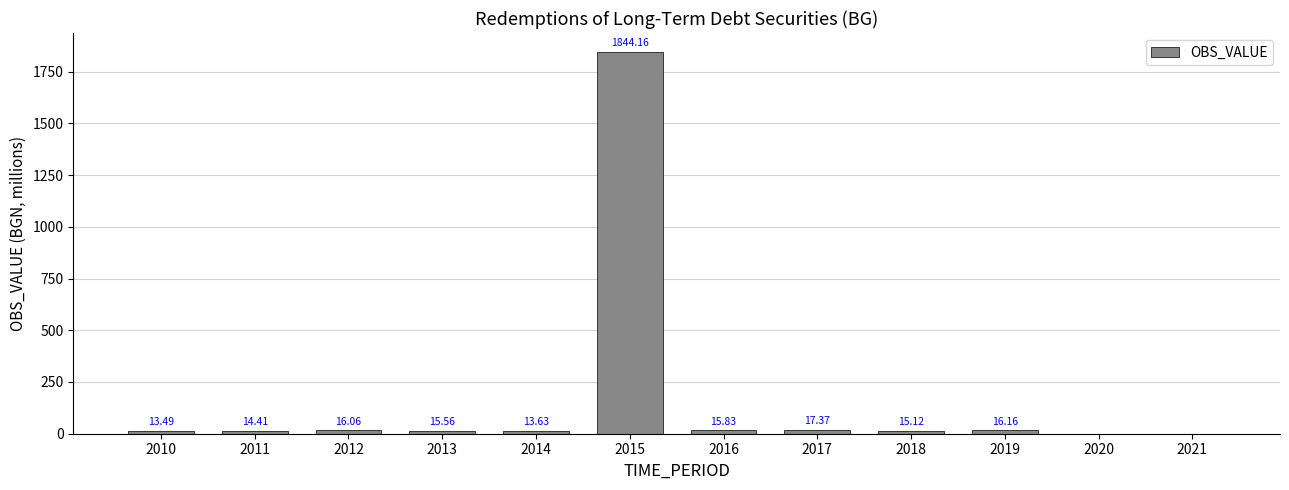

How many values exceed 15?

7